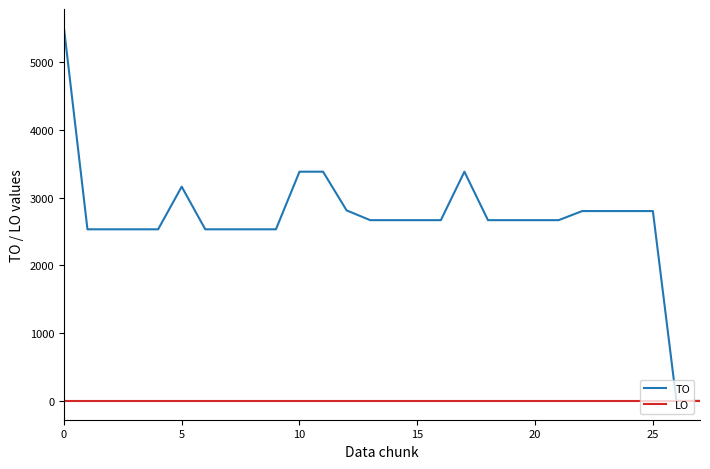

Which series has the widest spread of values?

TO